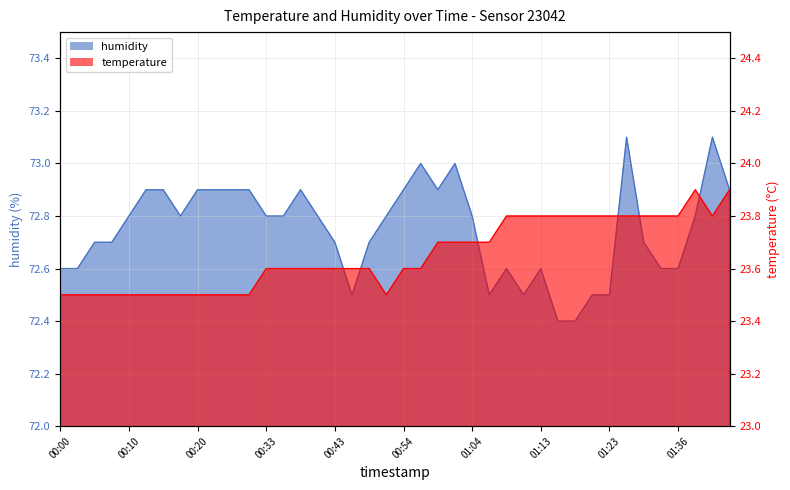

Is it true that humidity equals 72.5 at 01:23?

True